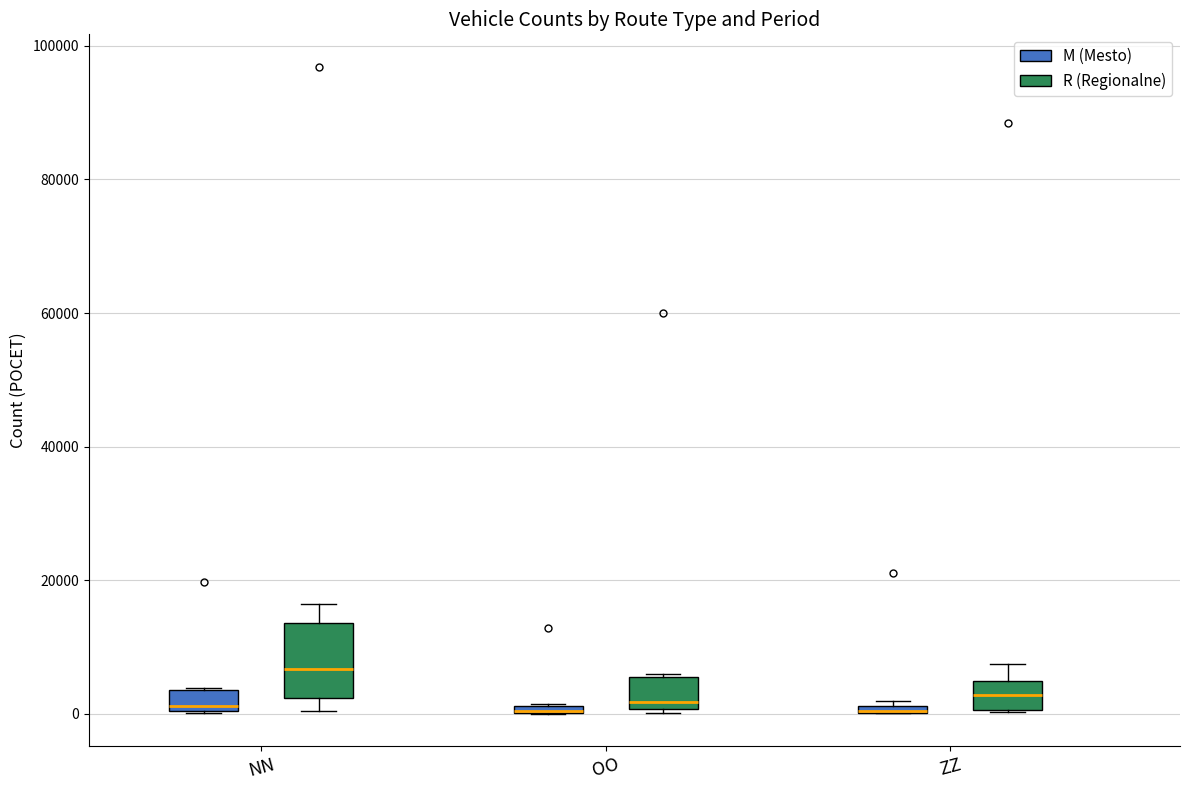

Where is the lower edge of the box for OO (R (Regionalne)) on the y-axis? The values are not printed on the chart, so give them approximately, as read against the axis.

0